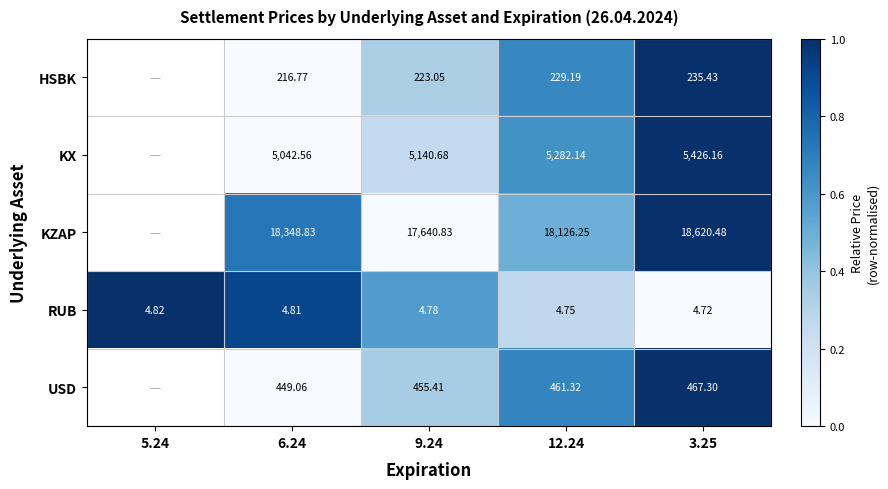

What is the greatest value displayed?

1.0